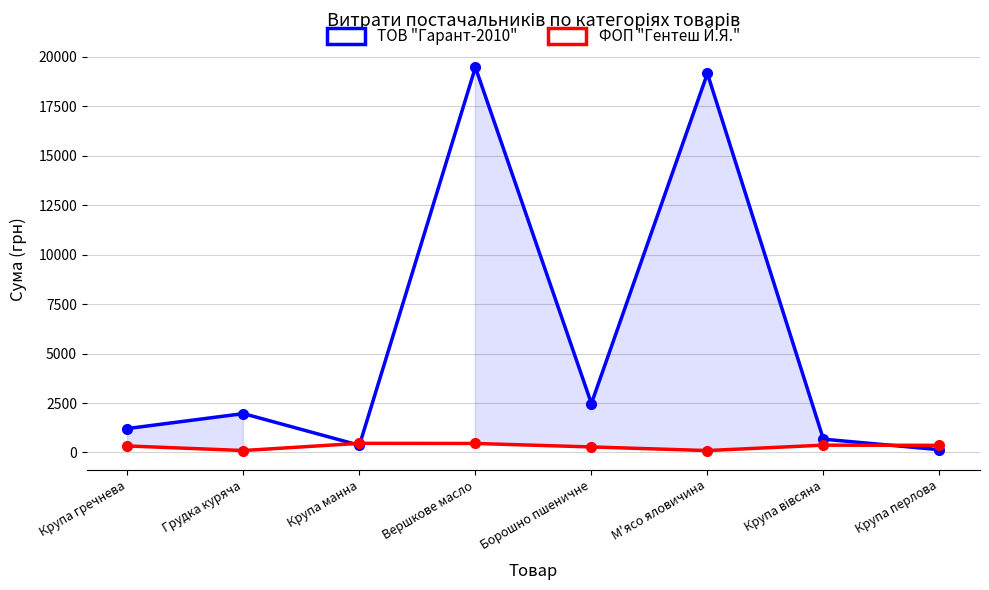

At which label does ФОП "Гентеш Й.Я." first exceed 360?

Крупа манна